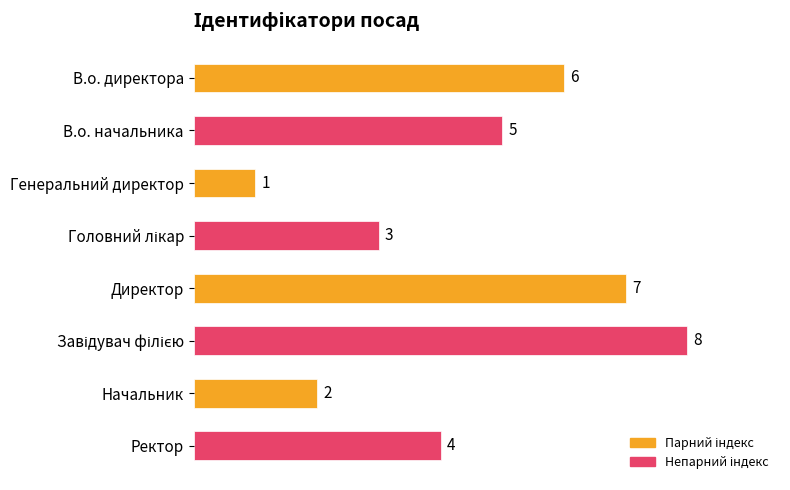

How many data points does each series have?

8